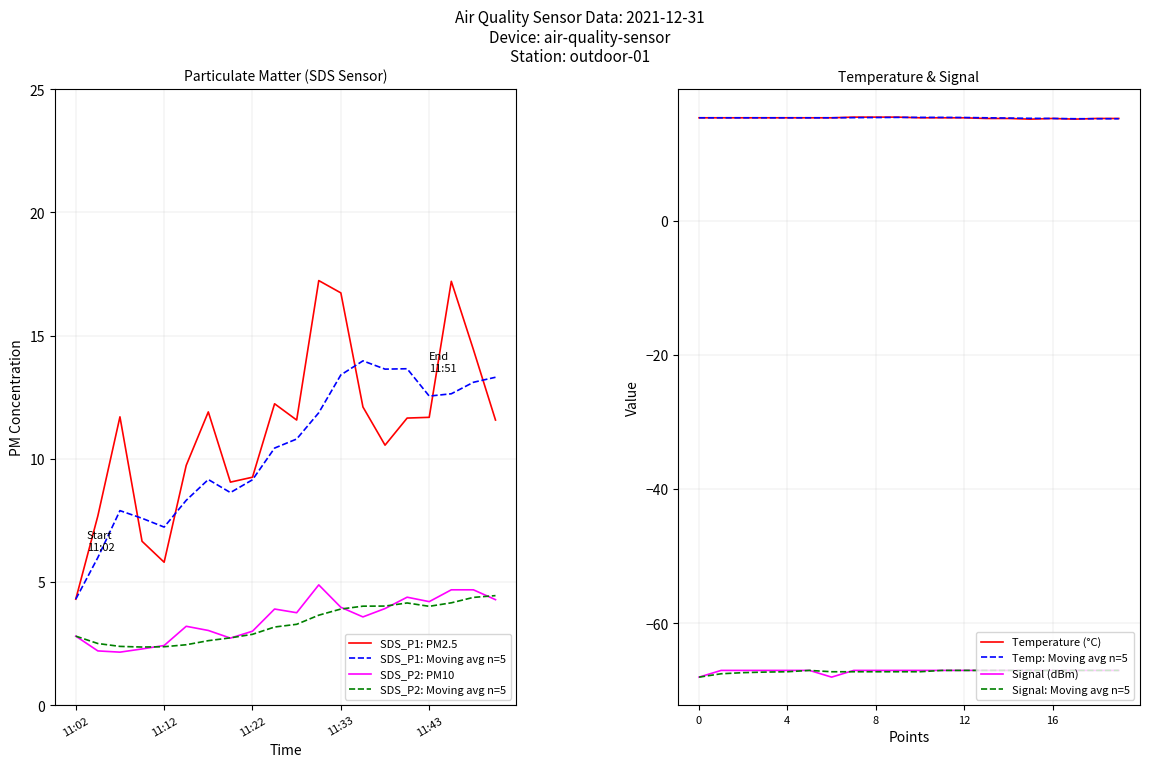

True or false: Temperature (°C) and Signal (dBm) intersect in this chart.

False